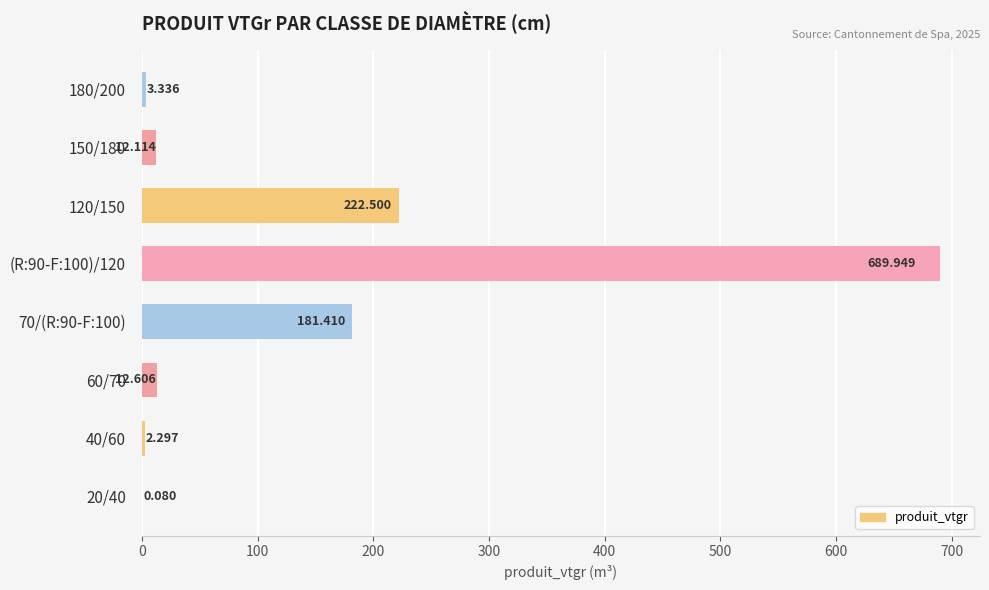

What is the sum of all values?

1124.3